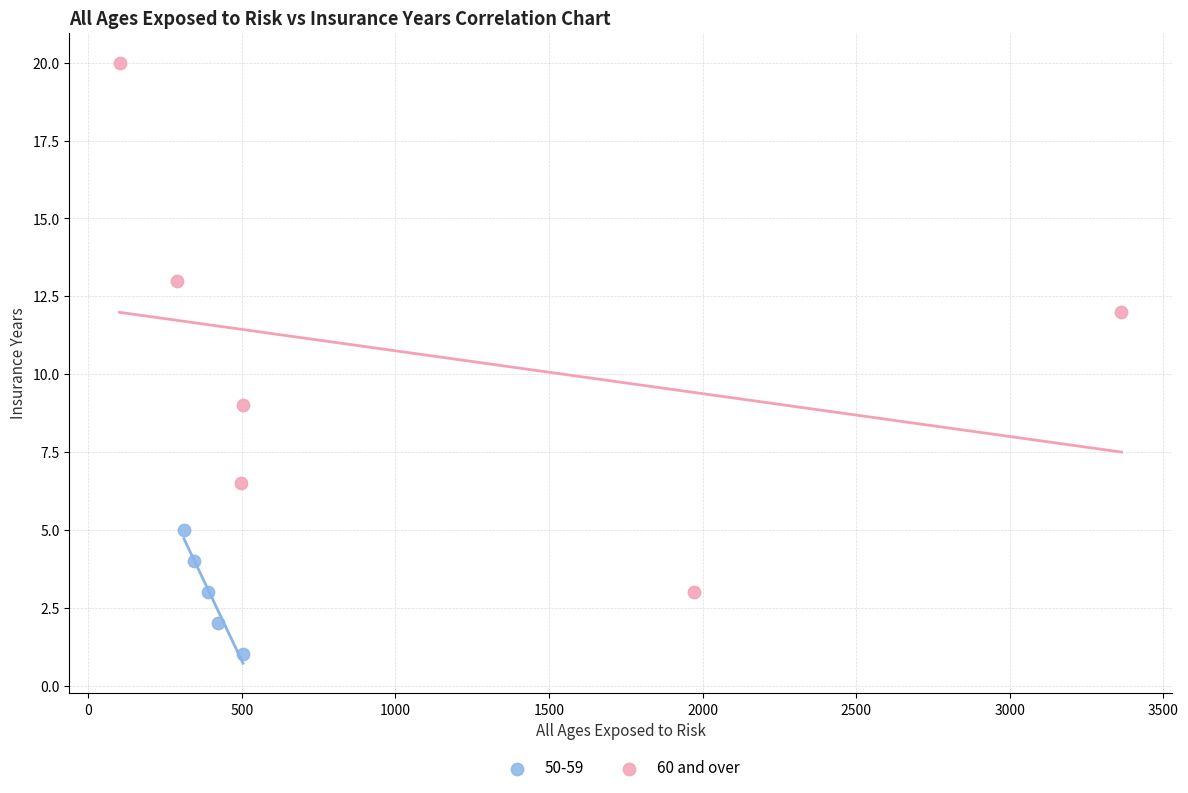

Which series has the largest Y range (max minus min)?

60 and over